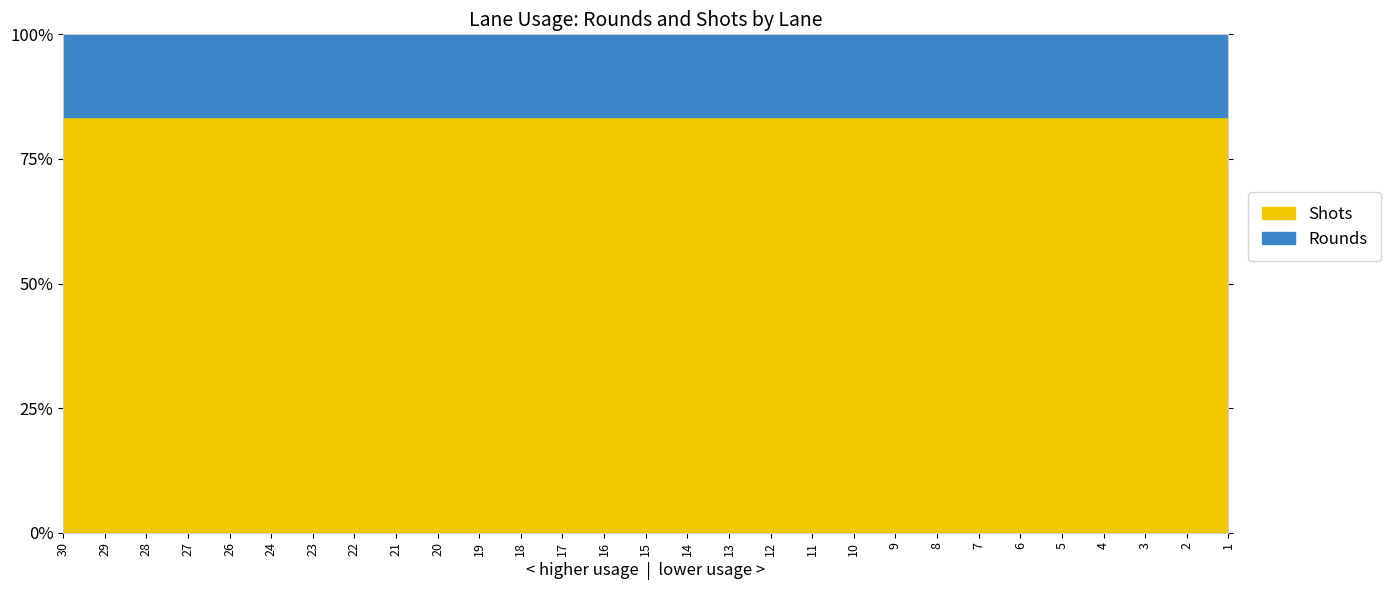

What are all the series names shown in the legend?

Rounds, Shots